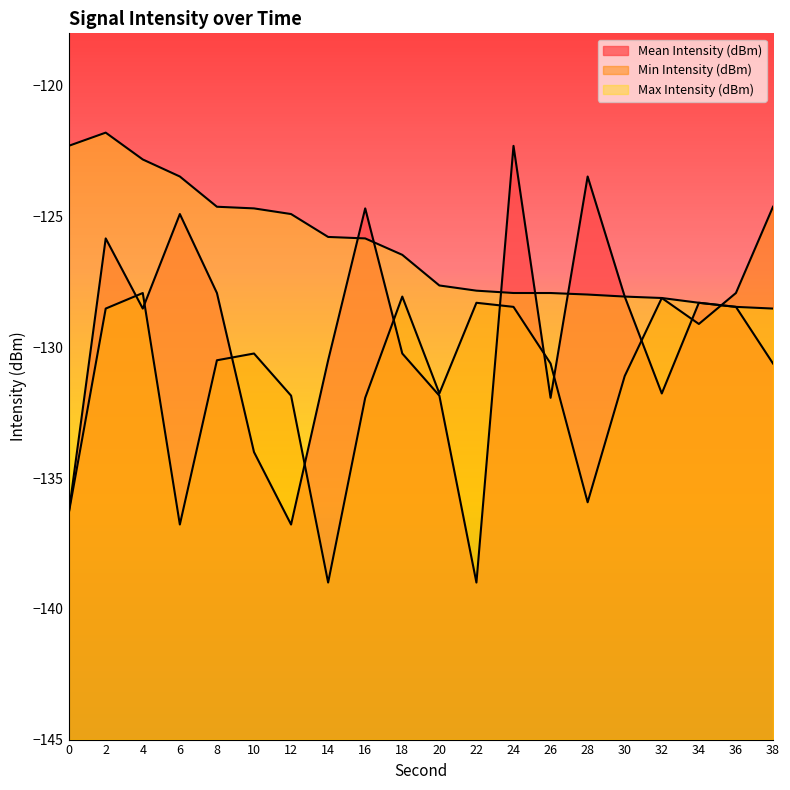

How many lines are shown in the chart?

3